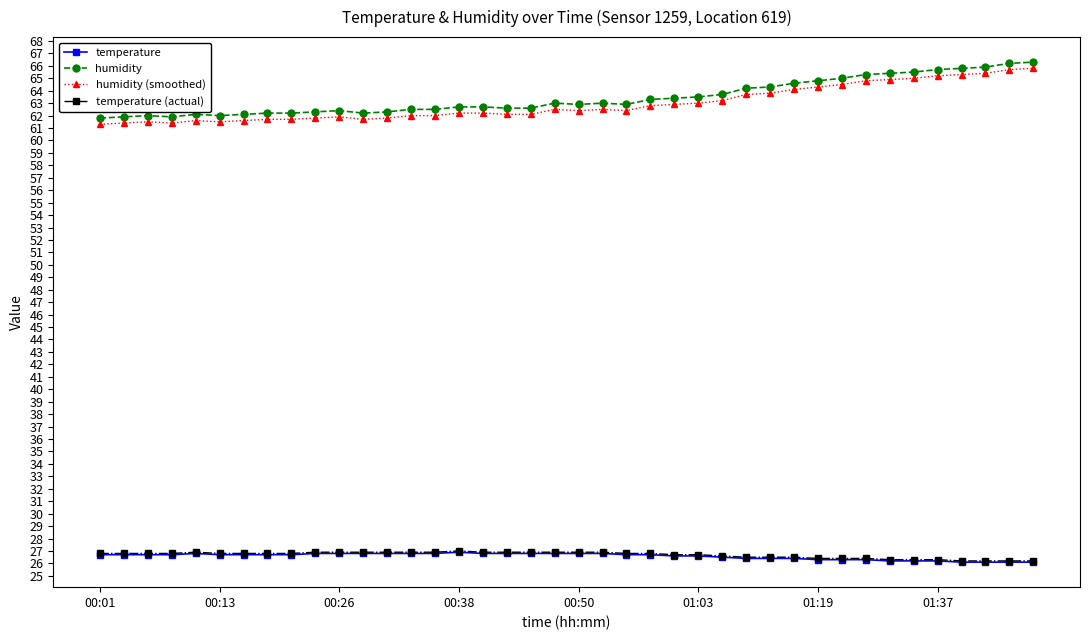

What is the value of the temperature point at the 13th from the left?

26.8